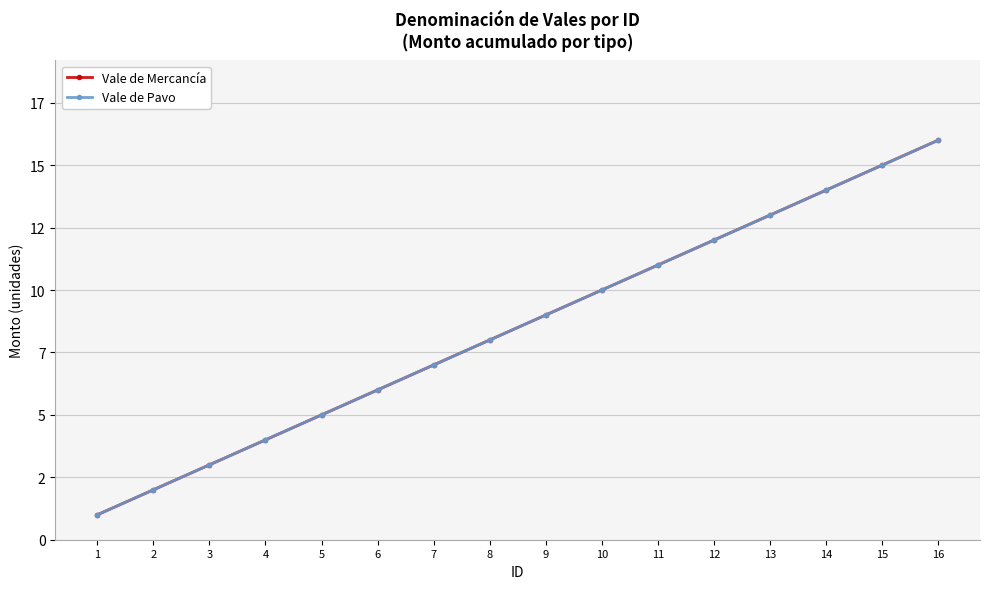

Reading left to right, list all the values displayed in this chart.

Vale de Mercancía: 1=1	2=2	3=3	4=4	5=5	6=6	7=7	8=8	9=9	10=10	11=11	12=12	13=13	14=14	15=15	16=16
Vale de Pavo: 1=1	2=2	3=3	4=4	5=5	6=6	7=7	8=8	9=9	10=10	11=11	12=12	13=13	14=14	15=15	16=16